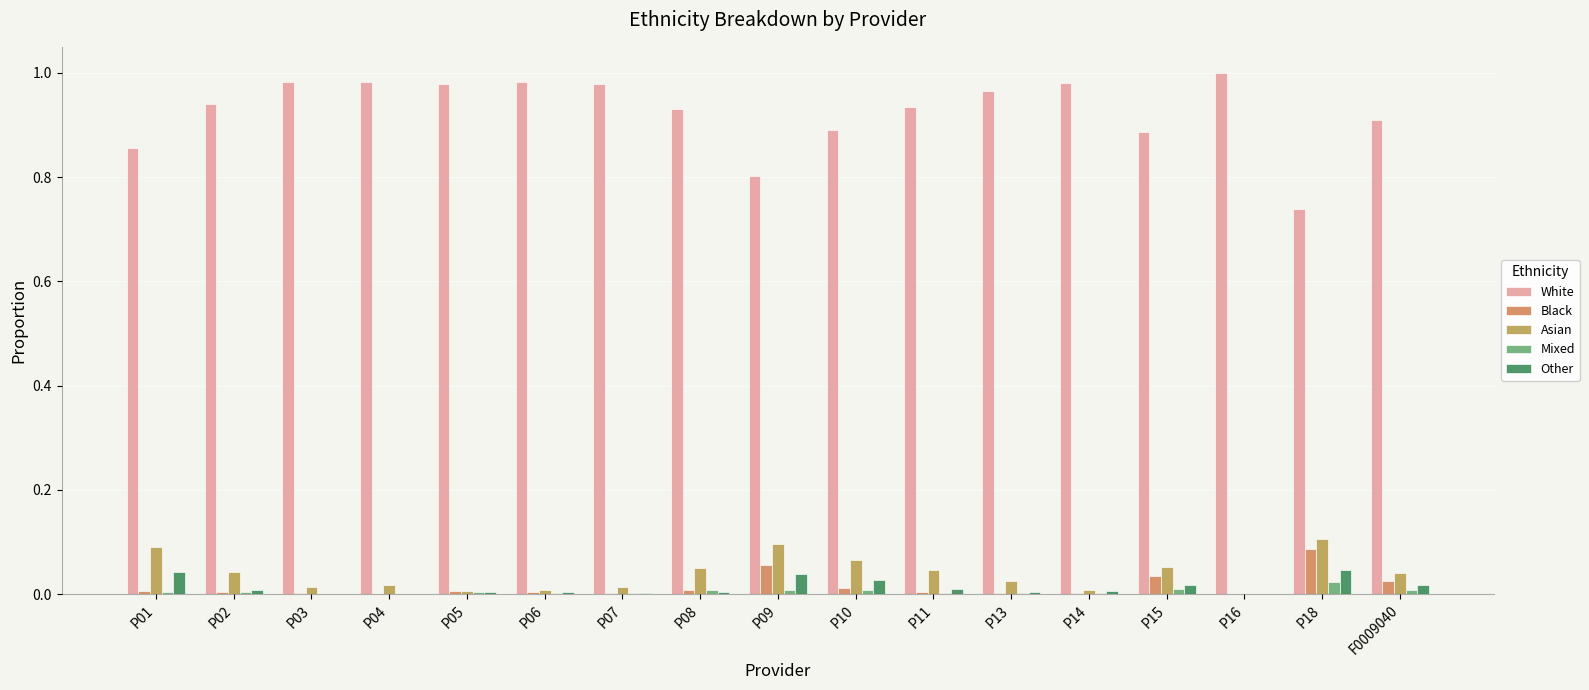

Does the chart contain stacked bars?

No